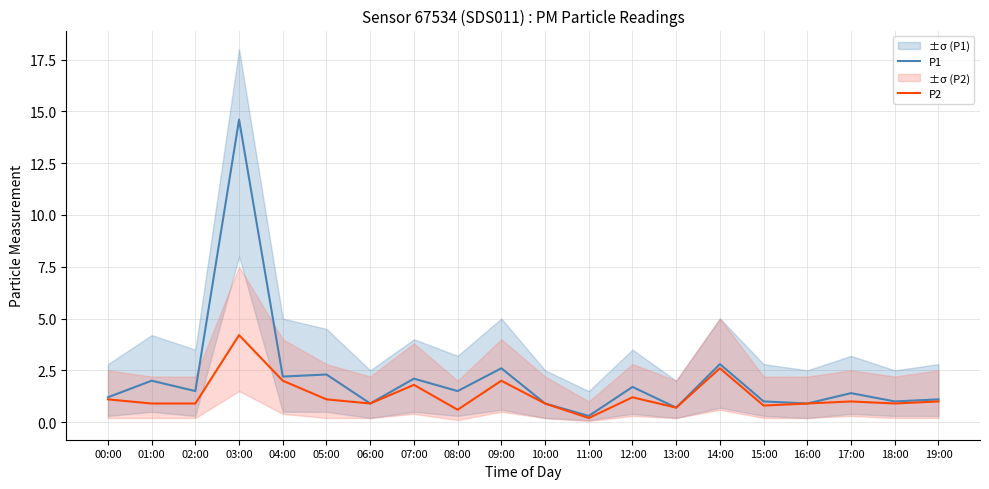

The P1 series shows 0.3 at 11:00. True or false?

True